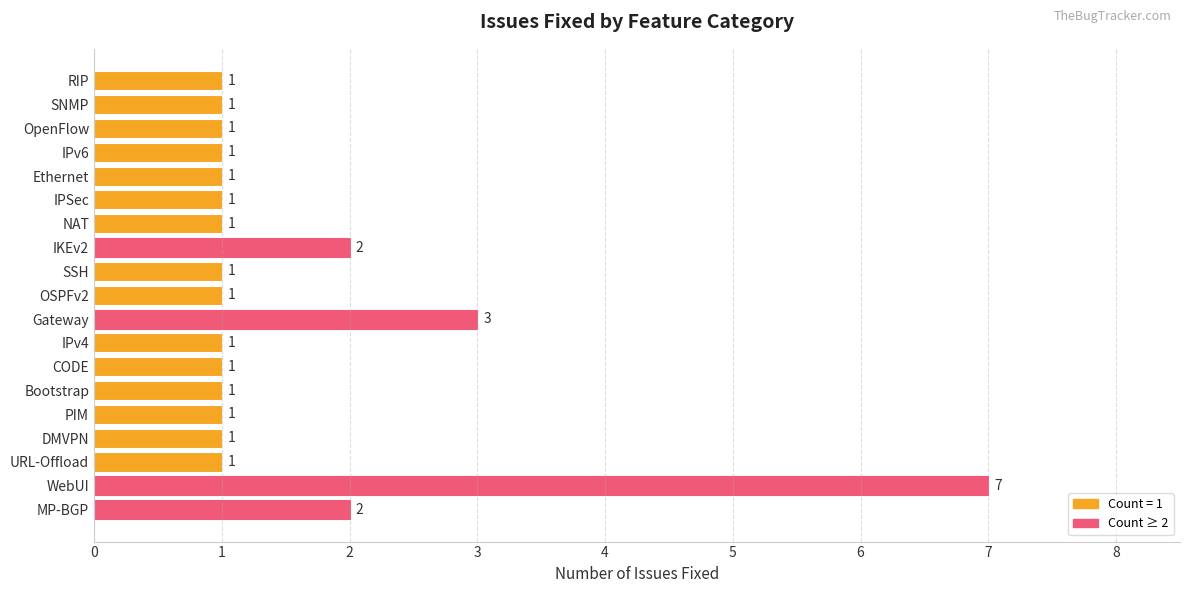

What is the ratio of the value at IPv4 to the value at IPv6?

1.0